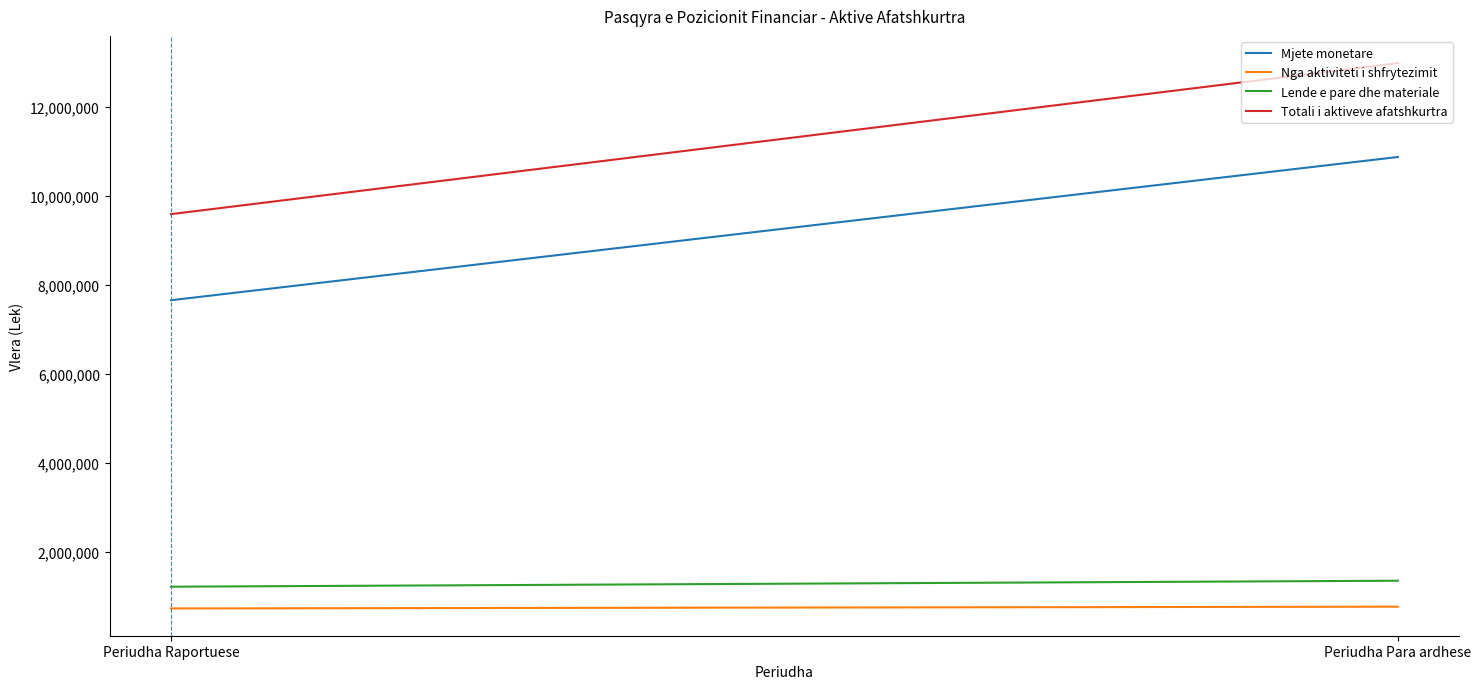

Rank the categories by Lende e pare dhe materiale value from highest to lowest.

Periudha Para ardhese, Periudha Raportuese